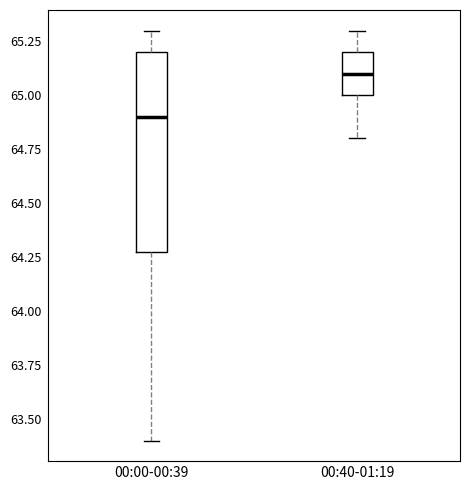

Which box is the tallest, from its lower edge to its upper edge?

00:00-00:39